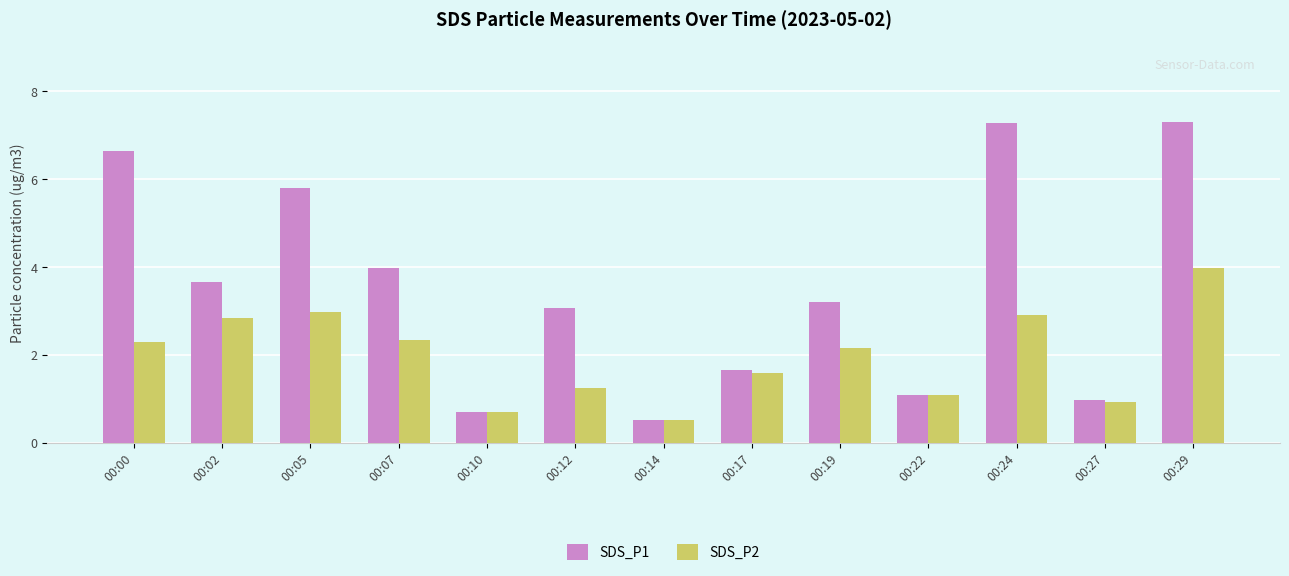

What are all the series names shown in the legend?

SDS_P1, SDS_P2